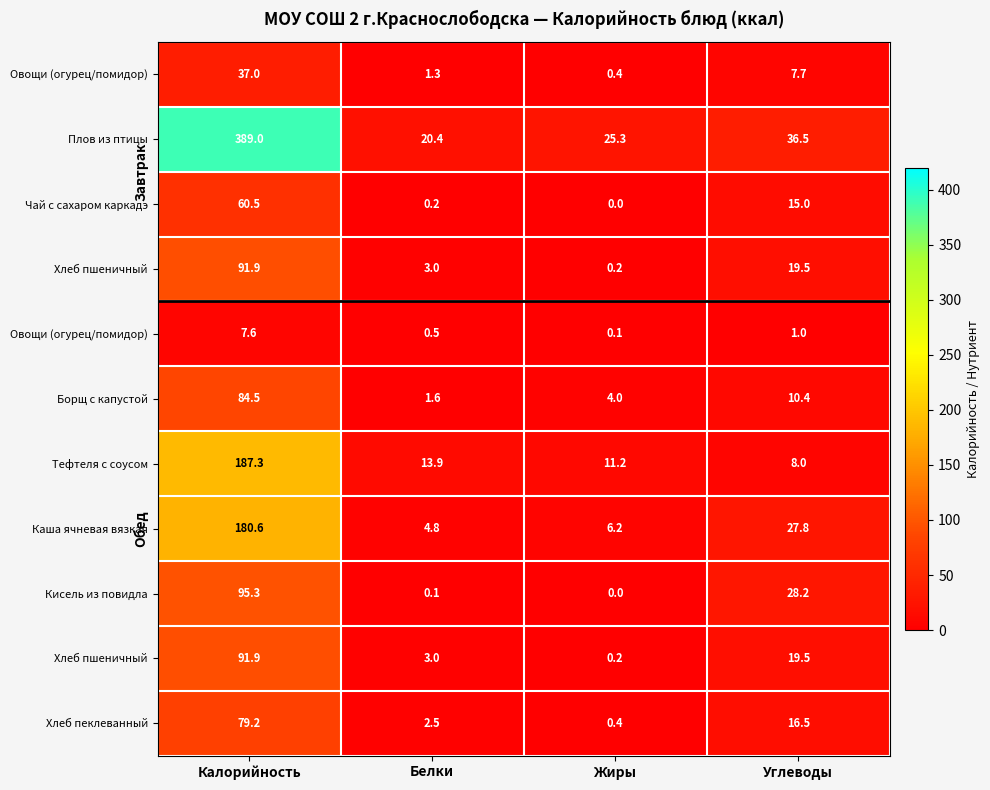

At which category is the sum across all series the highest?

Калорийность